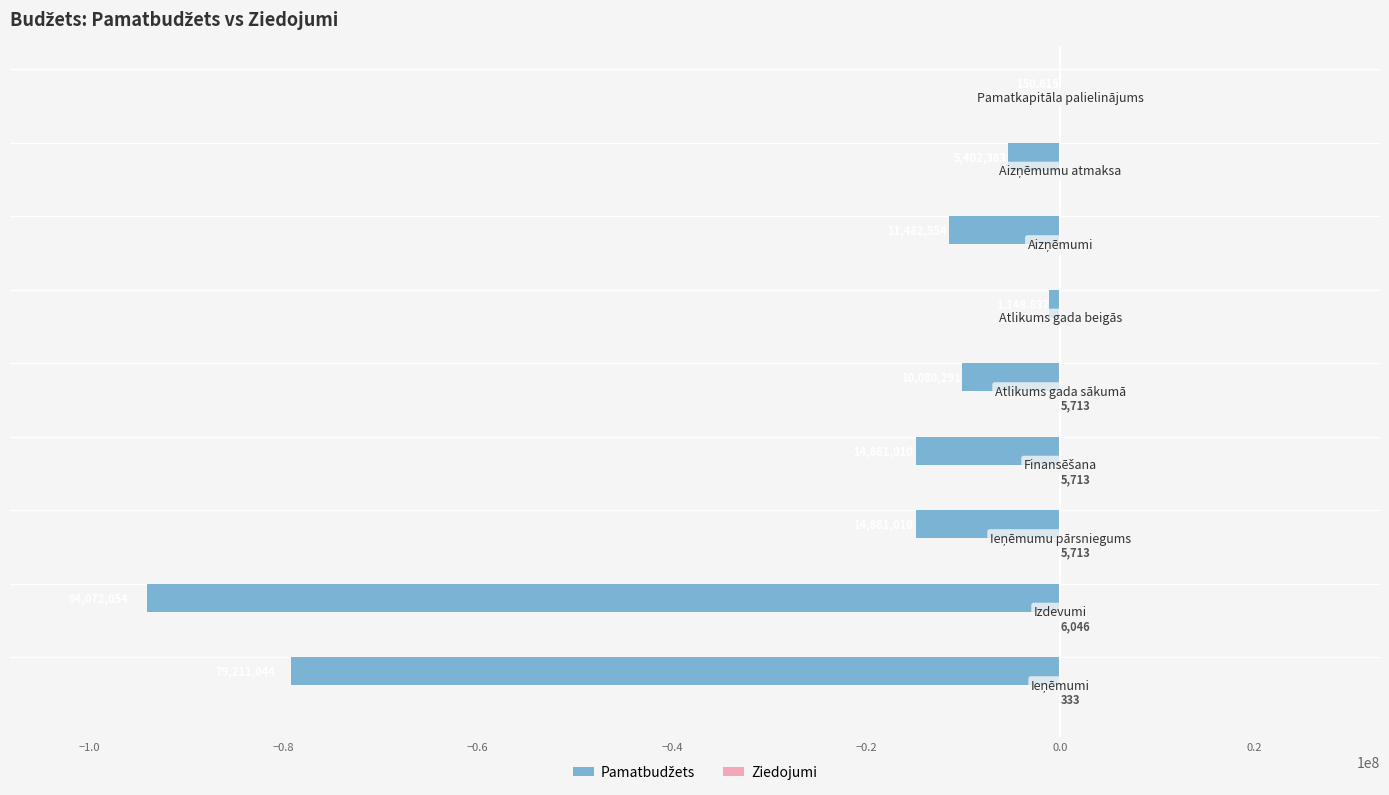

Reading right to left, list all the values displayed in this chart.

Pamatbudžets: -150615	-5402383	-11482554	-1148837	-10080291	-14861010	-14861010	-94072054	-79211044
Ziedojumi: 0	0	0	0	5713	5713	5713	6046	333